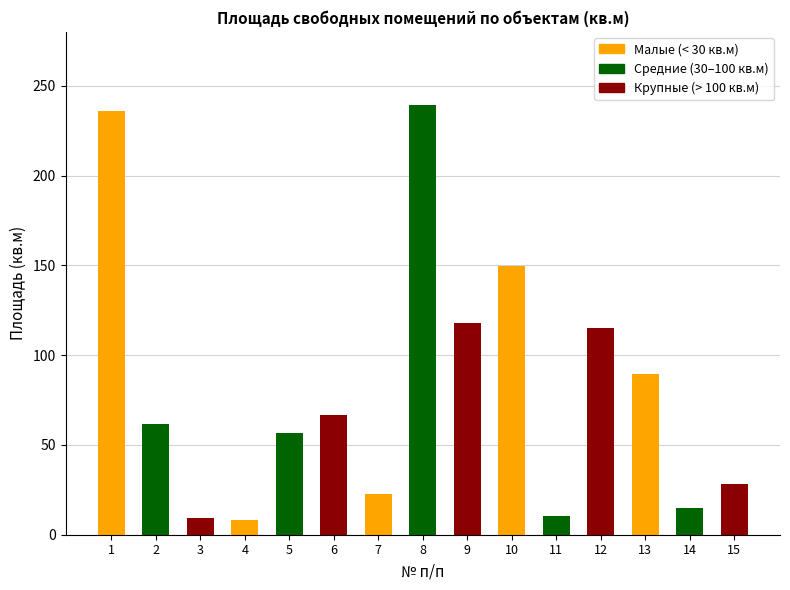

Are the bars horizontal?

No